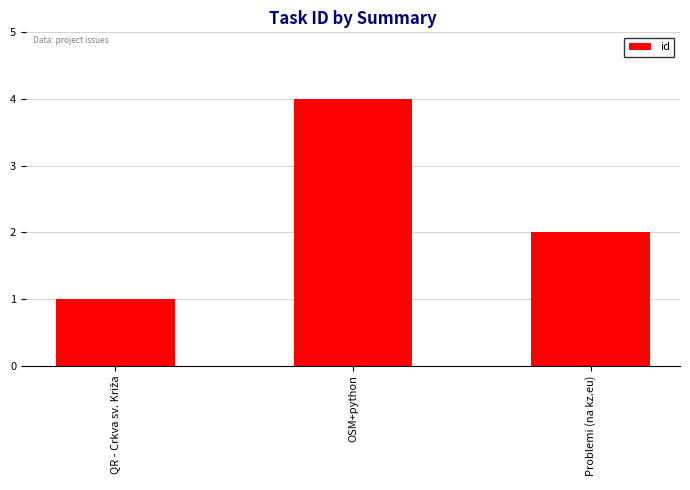

Does the chart contain any negative values?

No